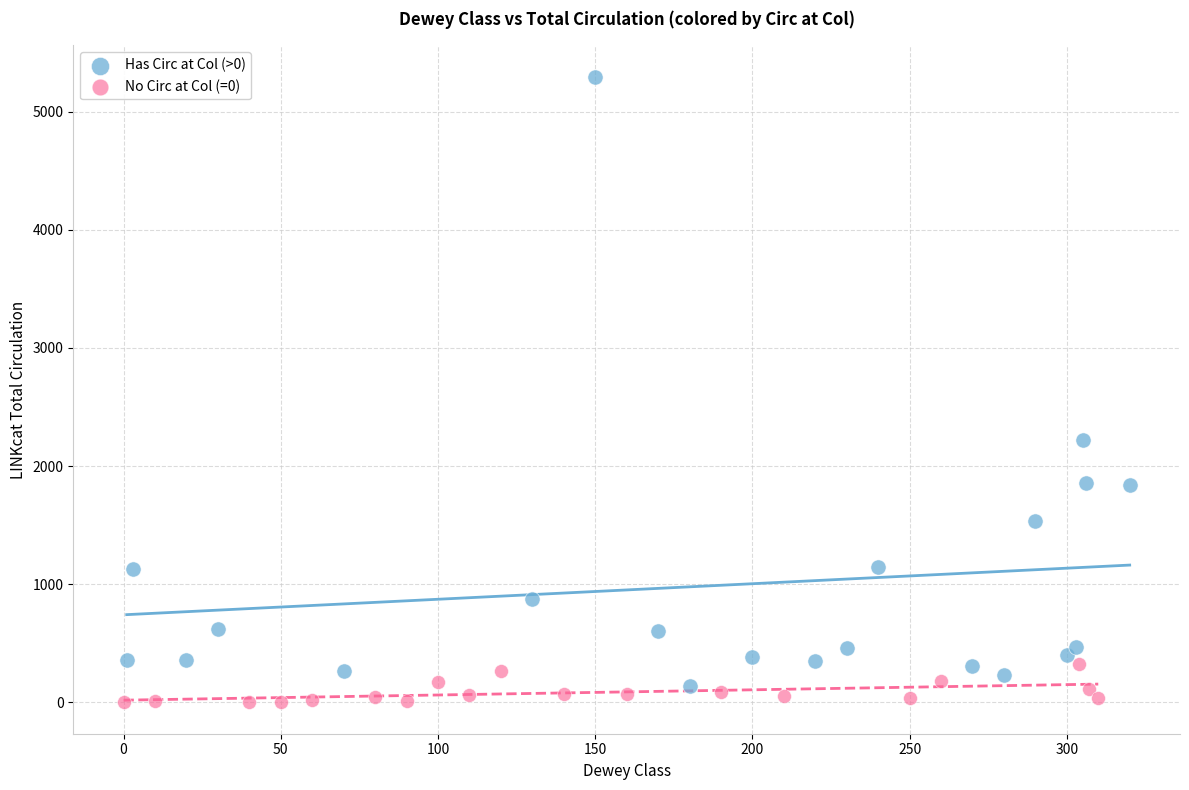

What are all the series names shown in the legend?

Has Circ at Col (>0), No Circ at Col (=0)